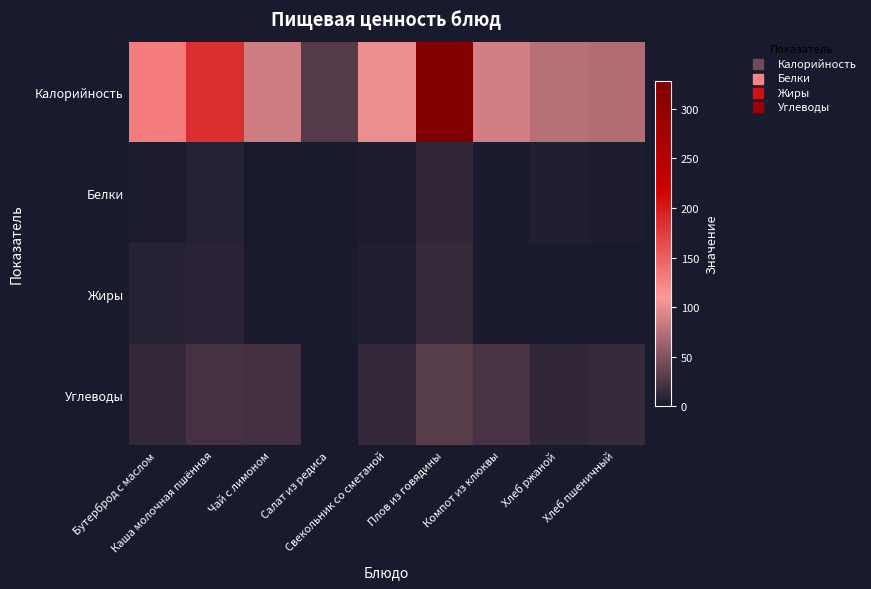

Reading left to right, extract all data points from this chart.

Калорийность: Бутерброд с маслом=130.6	Каша молочная пшённая=184.8	Чай с лимоном=86.0	Салат из редиса=28.8	Свекольник со сметаной=101.1	Плов из говядины=328.4	Компот из клюквы=87.9	Хлеб ржаной=75.0	Хлеб пшеничный=72.6
Белки: Бутерброд с маслом=2.3	Каша молочная пшённая=6.5	Чай с лимоном=0.5	Салат из редиса=0.5	Свекольник со сметаной=3.4	Плов из говядины=12.5	Компот из клюквы=0.2	Хлеб ржаной=3.9	Хлеб пшеничный=2.4
Жиры: Бутерброд с маслом=7.6	Каша молочная пшённая=8.2	Чай с лимоном=0.0	Салат из редиса=0.1	Свекольник со сметаной=3.9	Плов из говядины=14.5	Компот из клюквы=0.0	Хлеб ржаной=0.9	Хлеб пшеничный=0.4
Углеводы: Бутерброд с маслом=13.4	Каша молочная пшённая=21.6	Чай с лимоном=19.5	Салат из редиса=0.9	Свекольник со сметаной=13.0	Плов из говядины=30.7	Компот из клюквы=22.1	Хлеб ржаной=12.0	Хлеб пшеничный=14.6